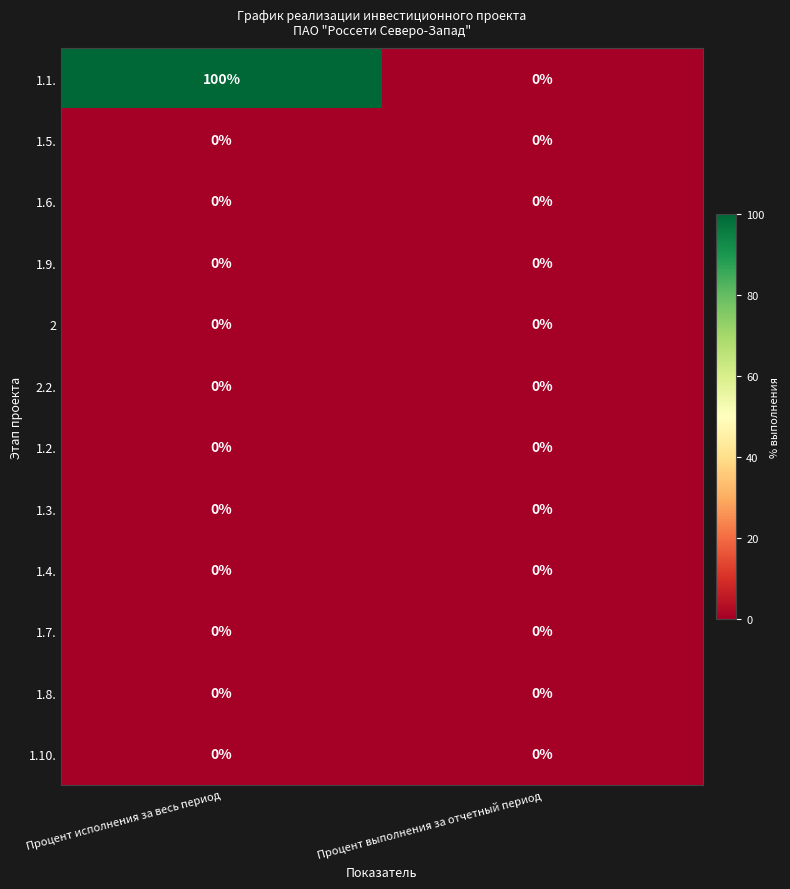

How many data points does each series have?

2